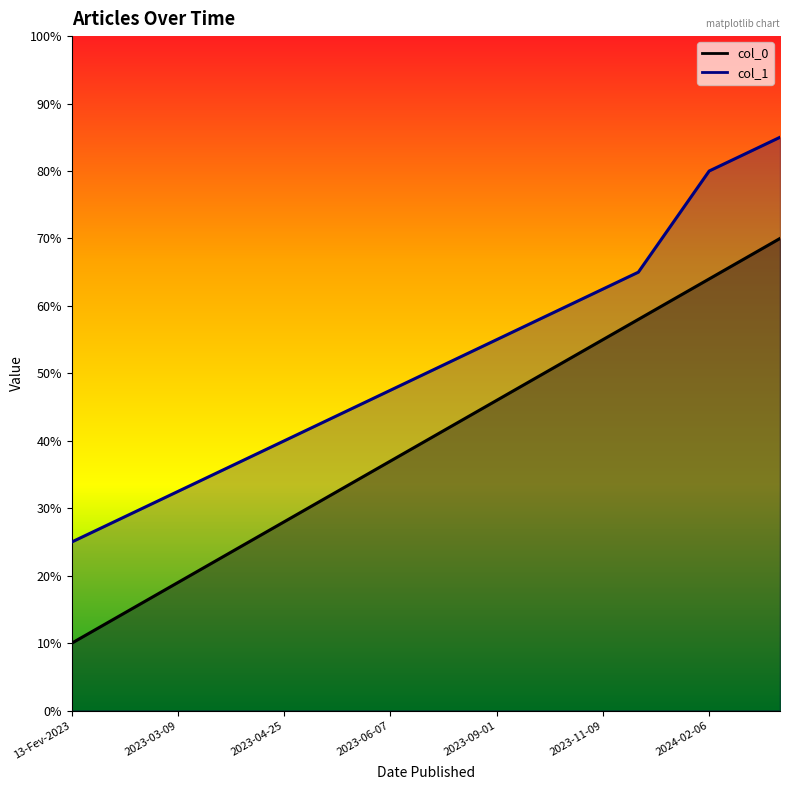

Which series has the largest total across all categories?

col_1